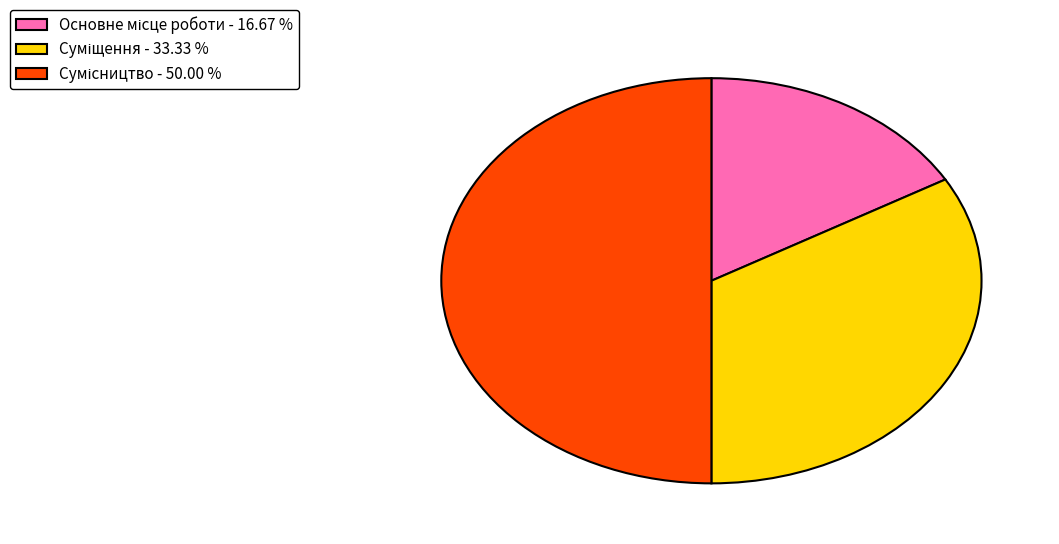

Is the sum of Сумісництво and Основне місце роботи greater than half?

Yes